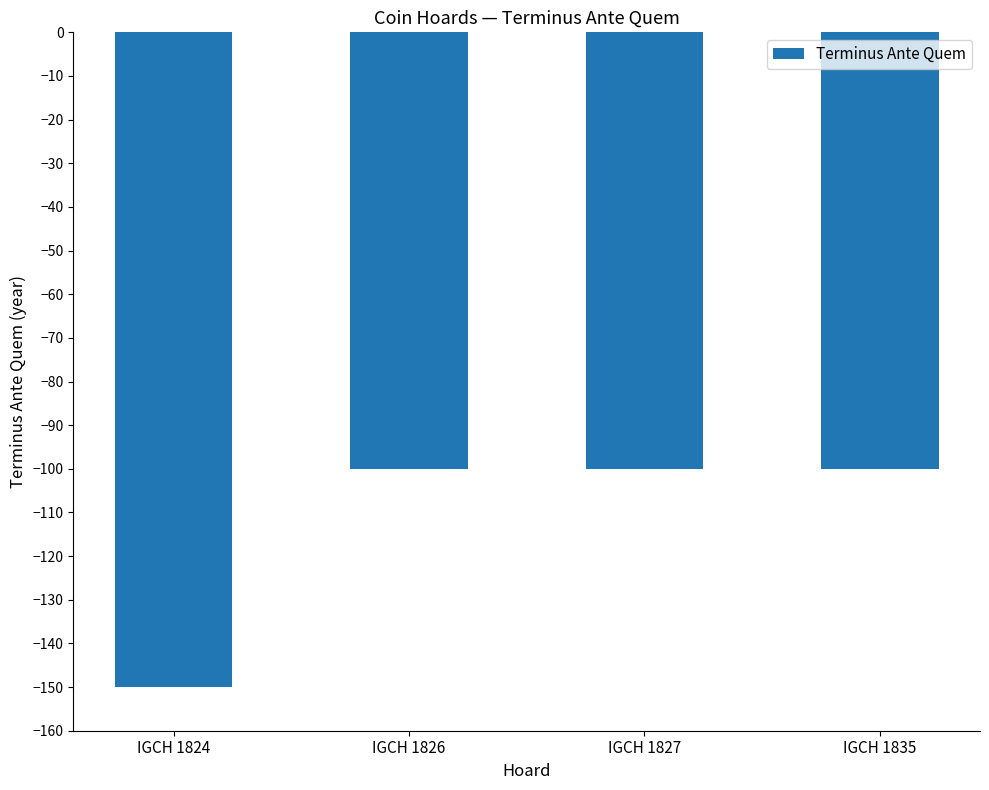

What is the sum of the values at IGCH 1824 and IGCH 1835?

-250